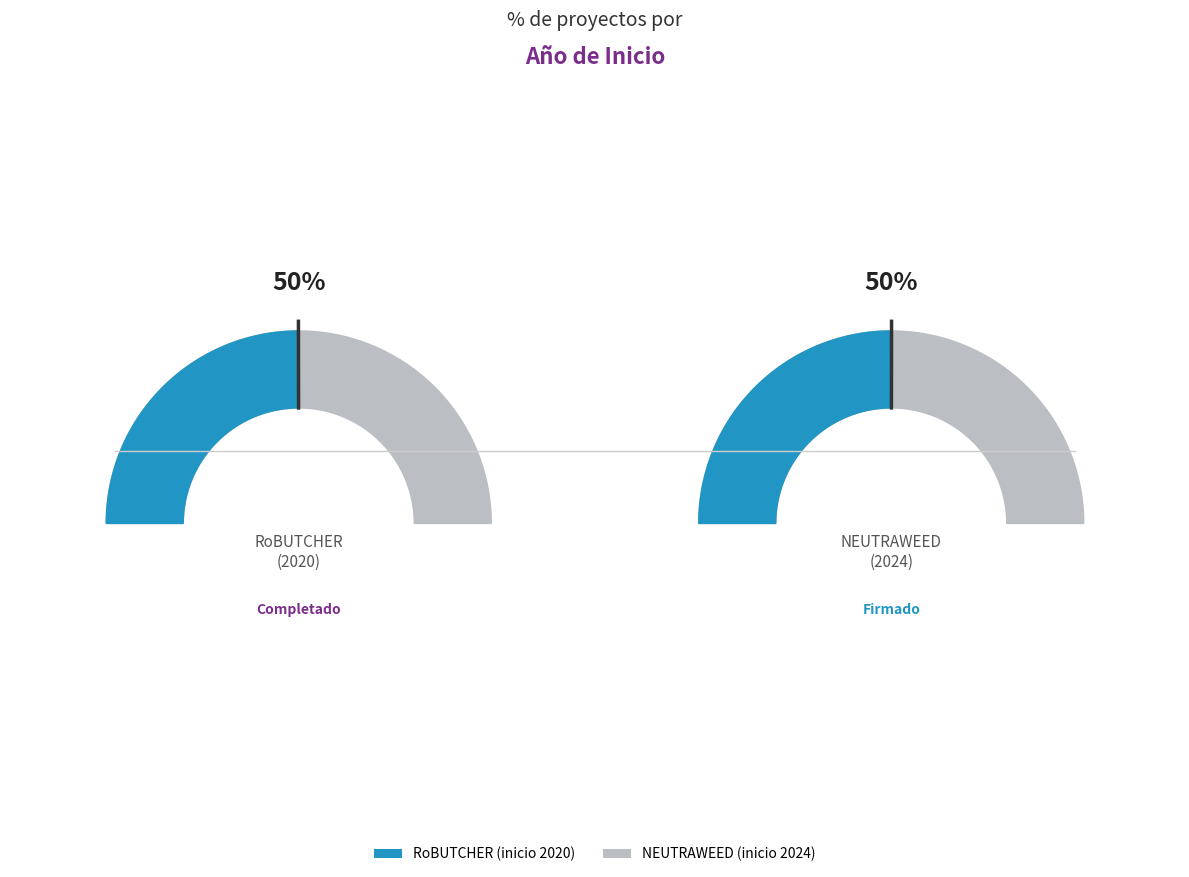

To the nearest percent, what is the combined percentage of Proyecto H2020 RoBUTCHER and Proyecto HORIZONTE EUROPA NEUTRAWEED?

100%